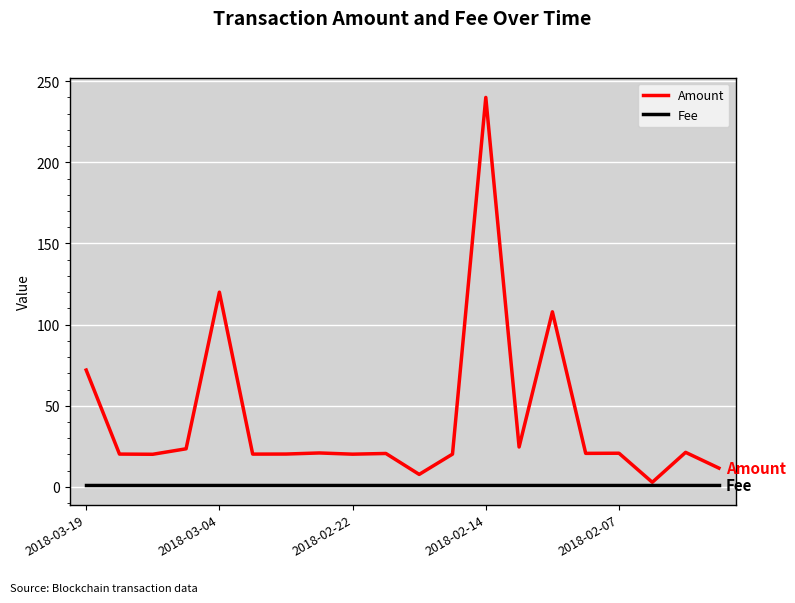

Which series has the largest range (max minus min)?

Amount